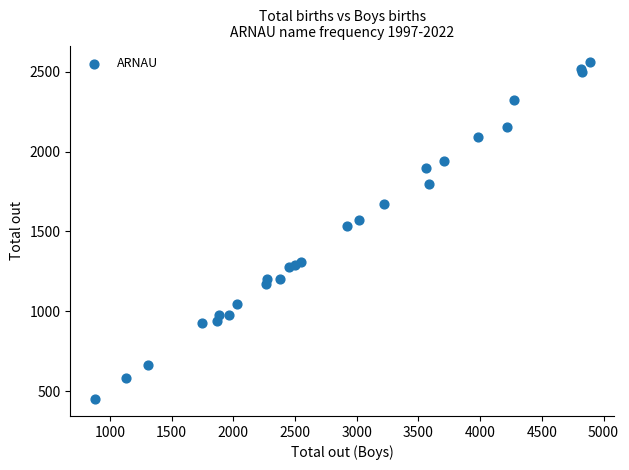

What Y value in the scatter plot is closest to 1504?

1532